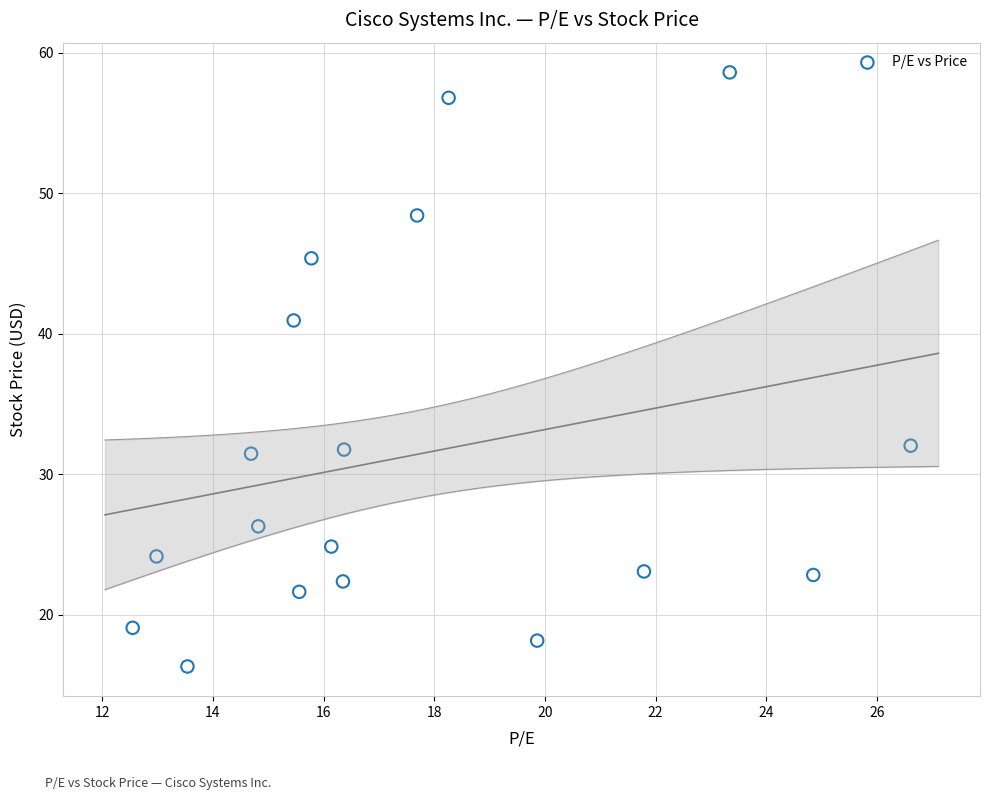

What Y value in the scatter plot is closest to 37?

41.0